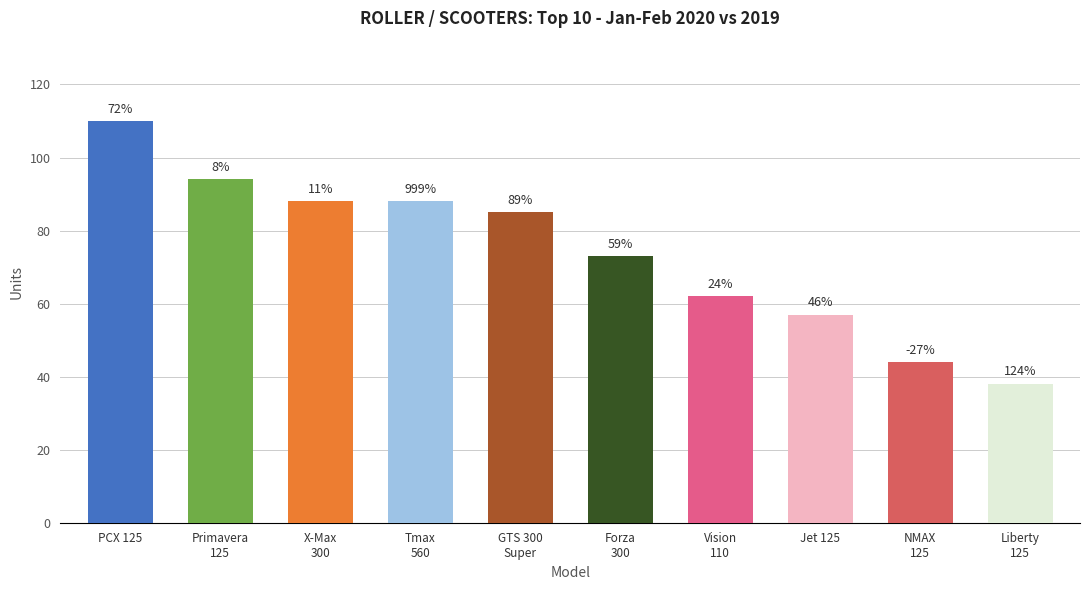

Are the bars horizontal?

No